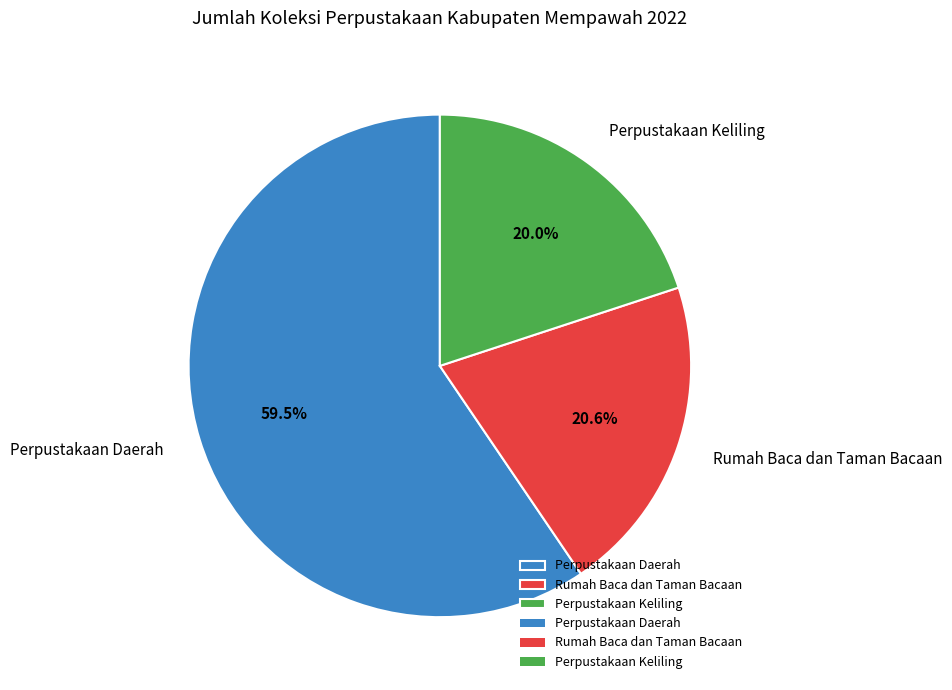

Rank the categories by value from highest to lowest.

Perpustakaan Daerah, Rumah Baca dan Taman Bacaan, Perpustakaan Keliling